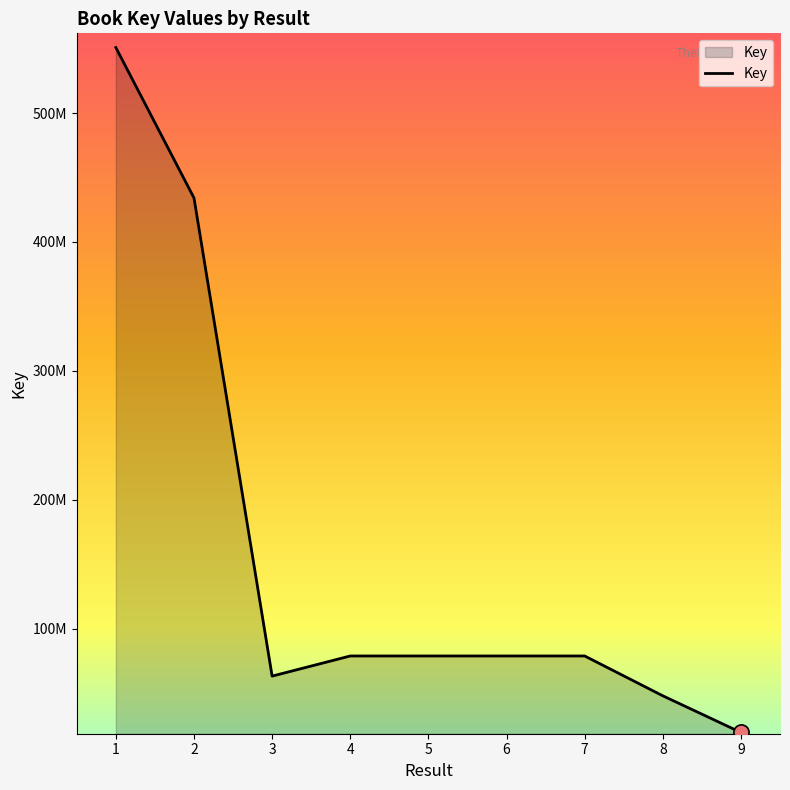

Between 5 and 8, which is larger?

5